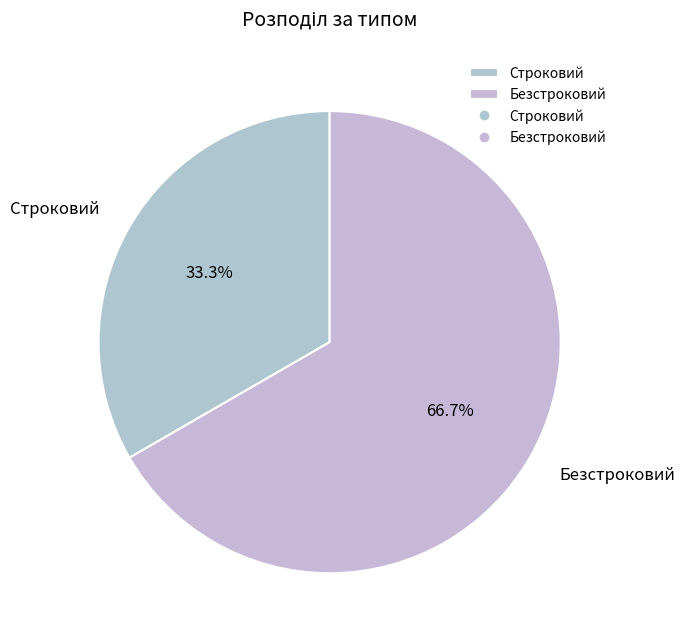

What portion of the pie excludes Строковий?

66.7%